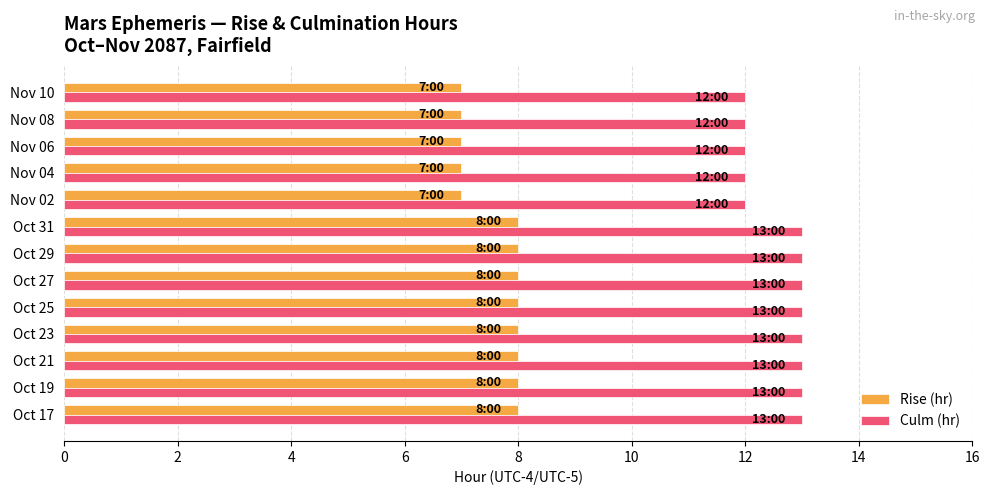

At Nov 04, list the series in order from smallest to largest.

Rise (hr), Culm (hr)